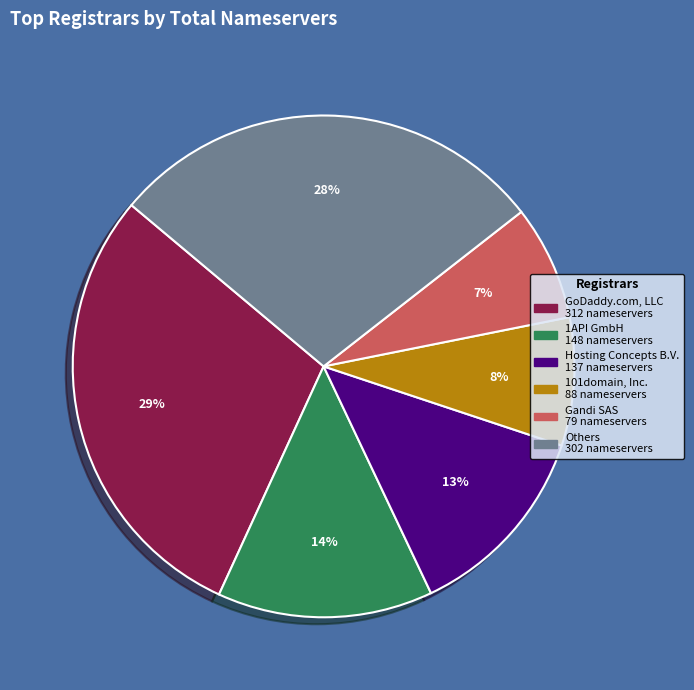

Is there any slice that represents more than half of the pie?

No